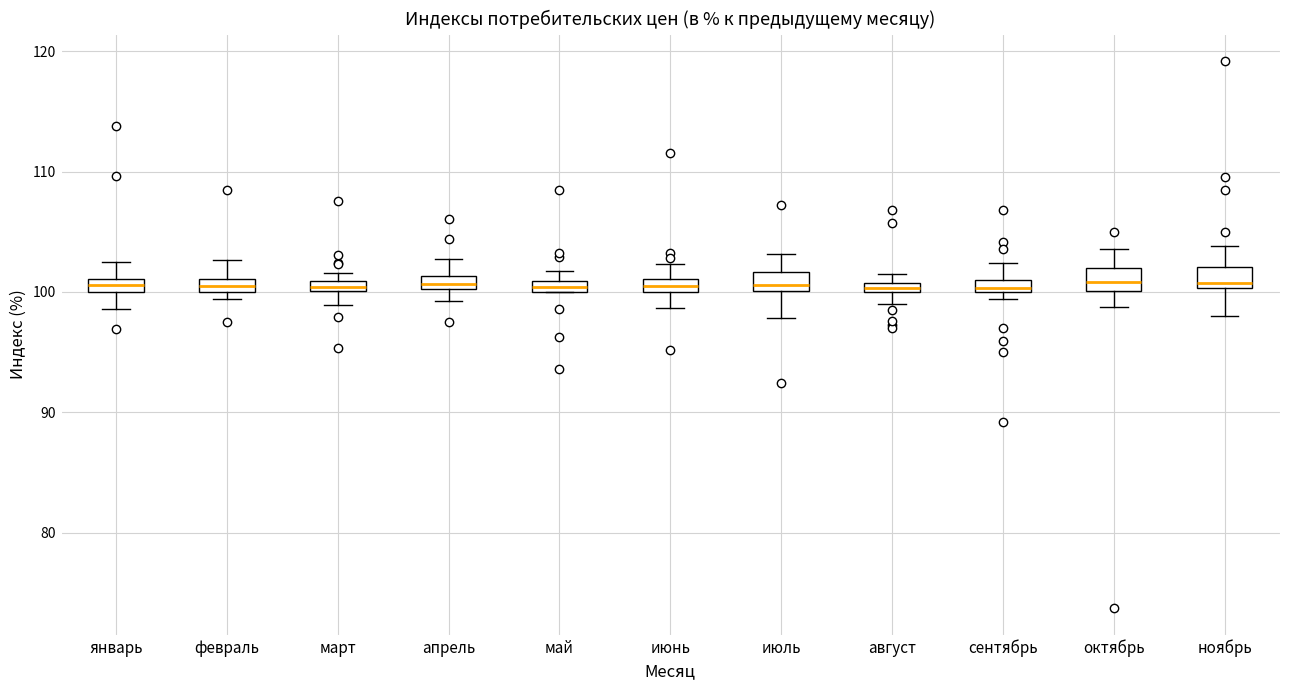

Where is the upper edge of the box for сентябрь on the y-axis? The values are not printed on the chart, so give them approximately, as read against the axis.

101